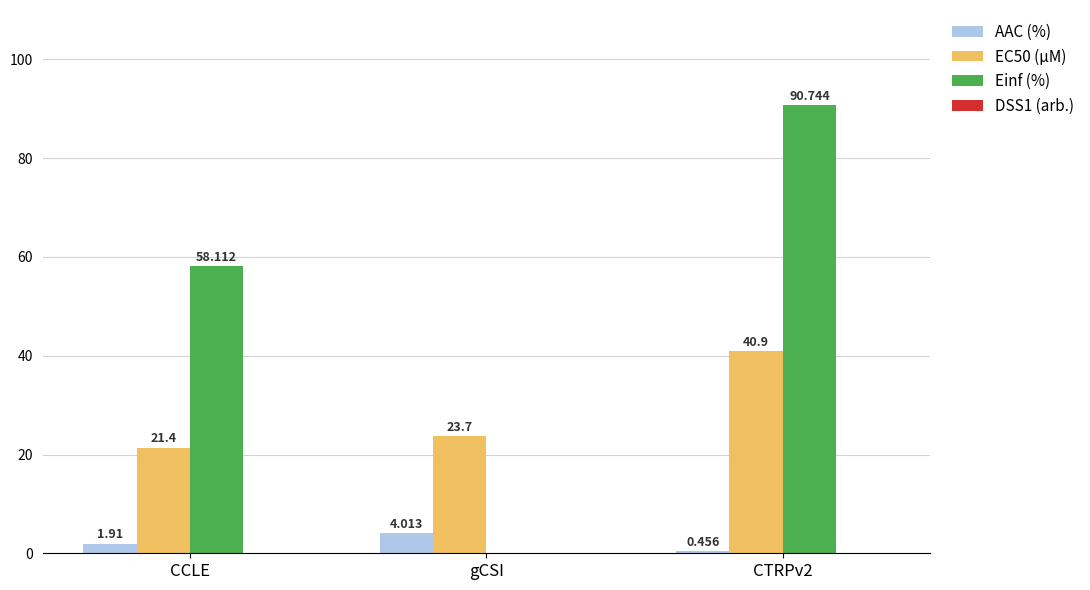

At which category is the sum across all series the highest?

CTRPv2